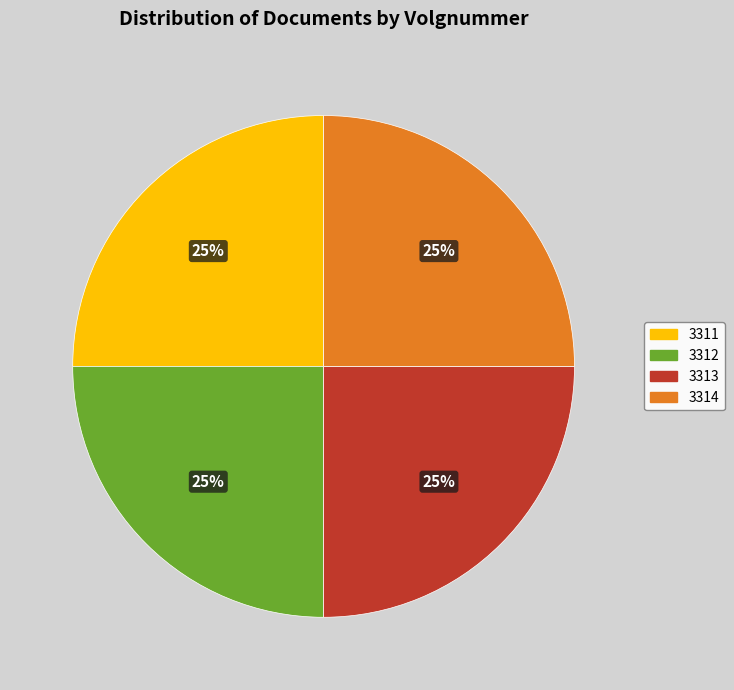

To the nearest percent, what portion does 3314 represent?

25%